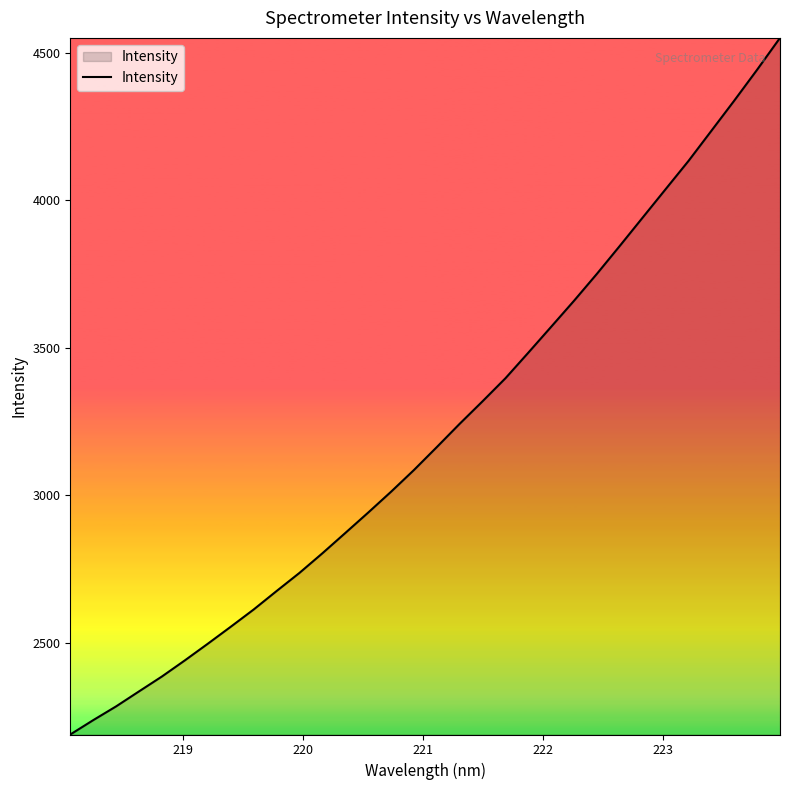

What is the greatest value displayed?

4550.5